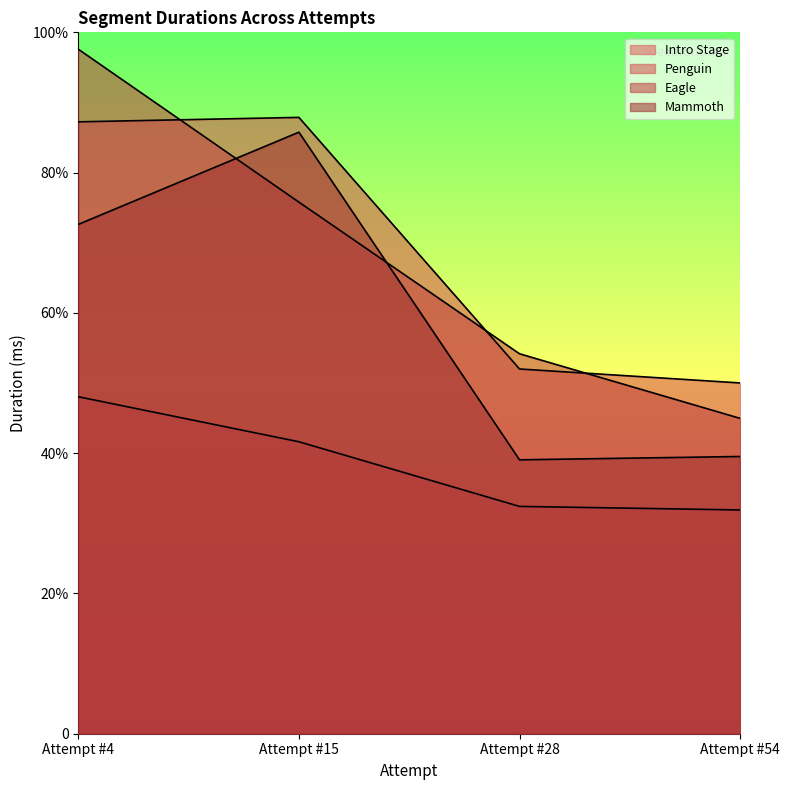

Does the chart display data point markers on the line(s)?

No